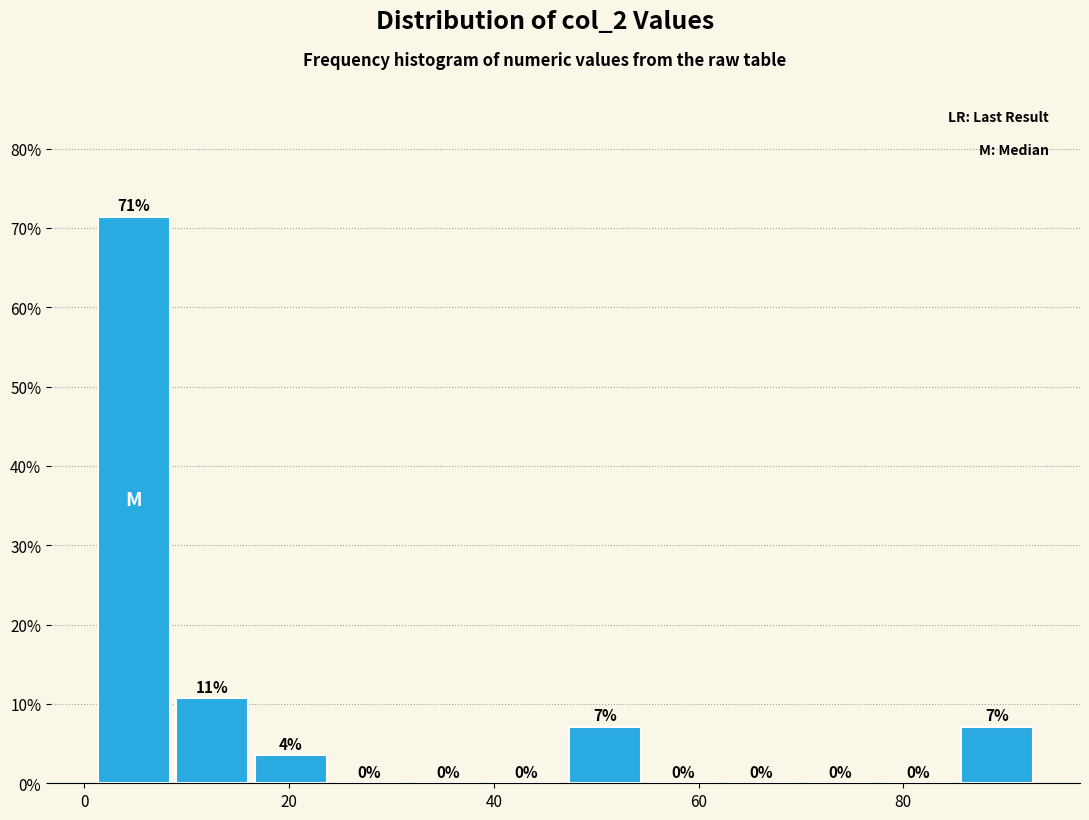

Around what value on the x-axis is the tallest bar? Give the approximate position of its centre, as read against the axis.

4